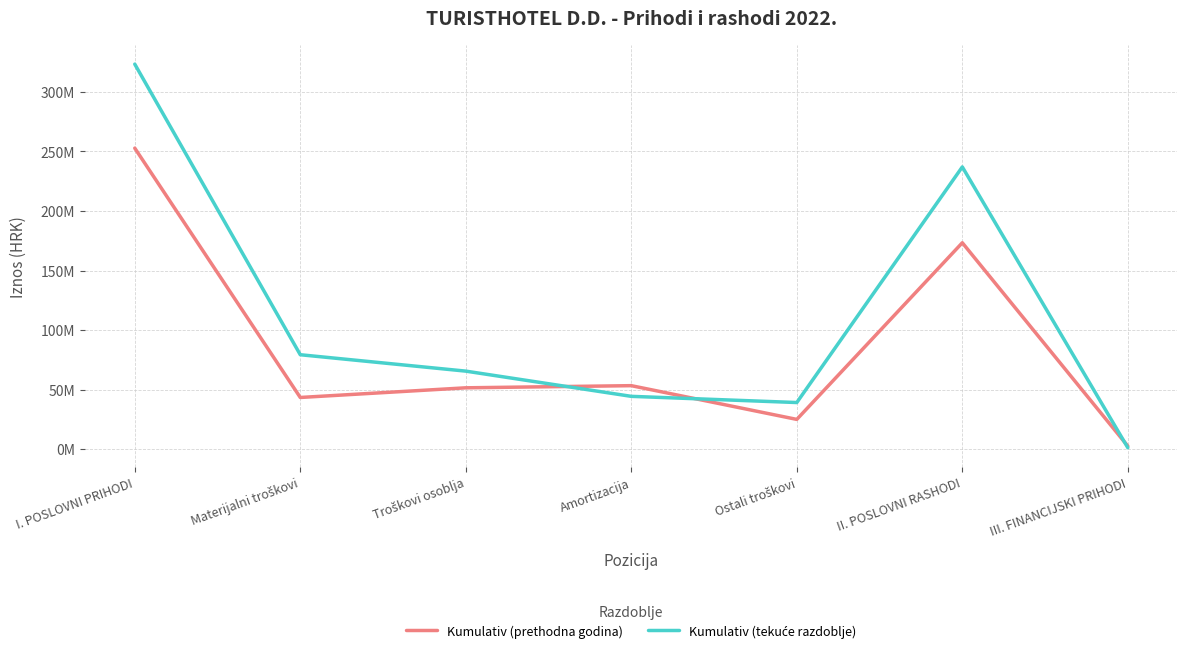

Does the chart have visible grid lines?

Yes